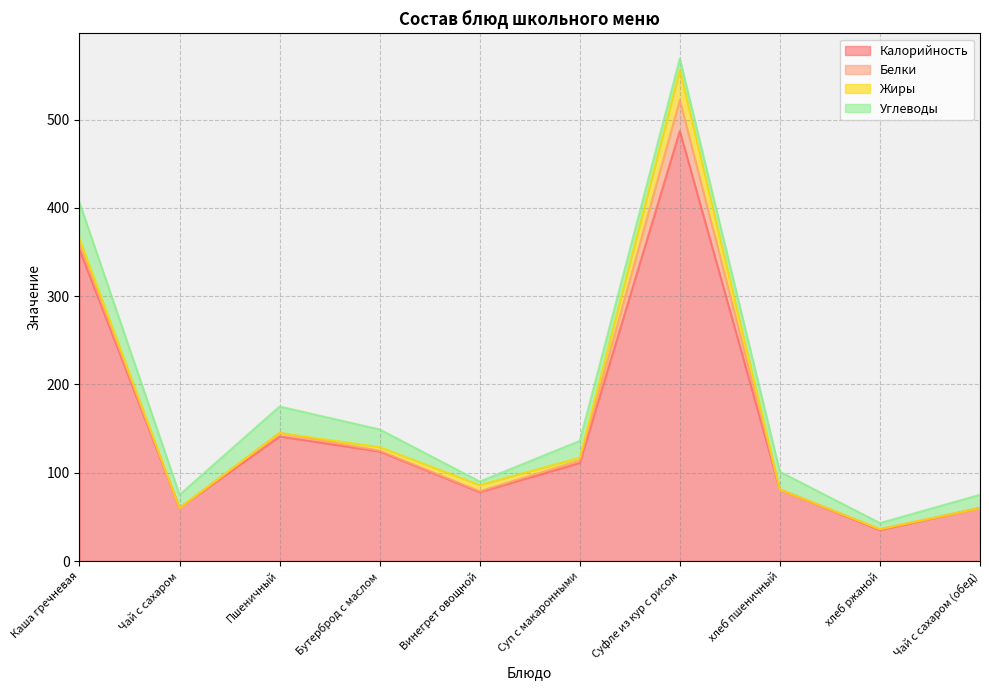

Does the chart display data point markers on the line(s)?

No